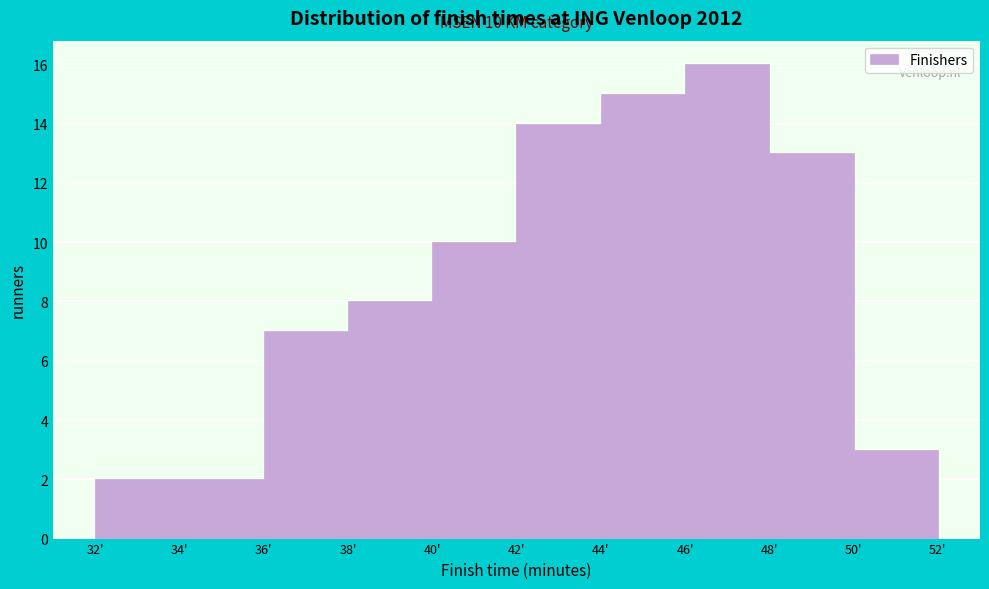

Over which range of the x-axis is the bar tallest?

46 to 48